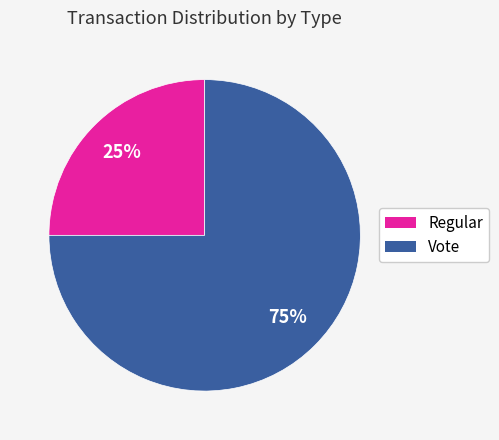

To the nearest percent, what is the difference between the Vote and Regular slice percentages?

50%